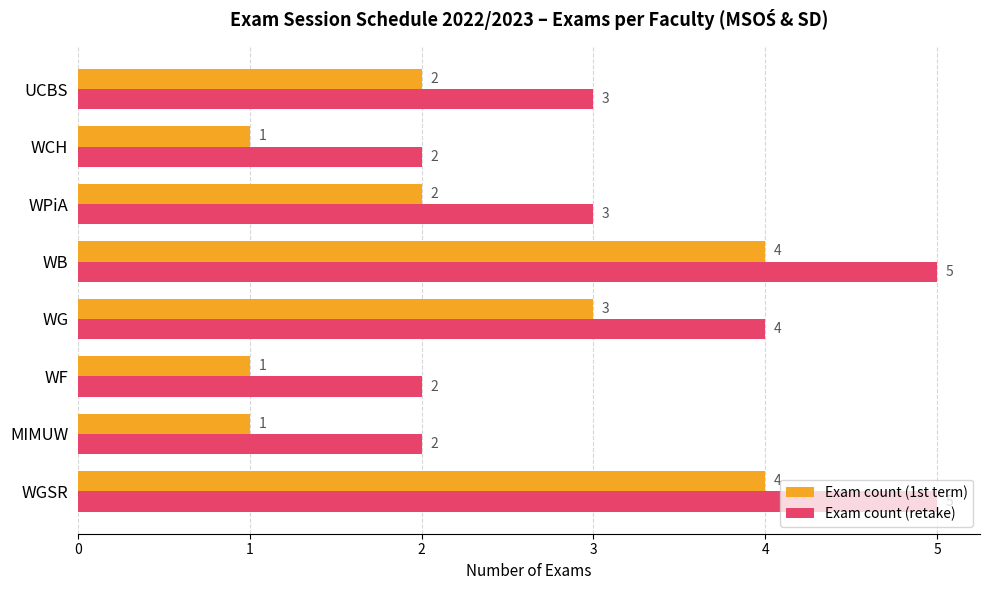

Is the value of Exam count (1st term) at WCH greater than the value of Exam count (retake) at WF?

No